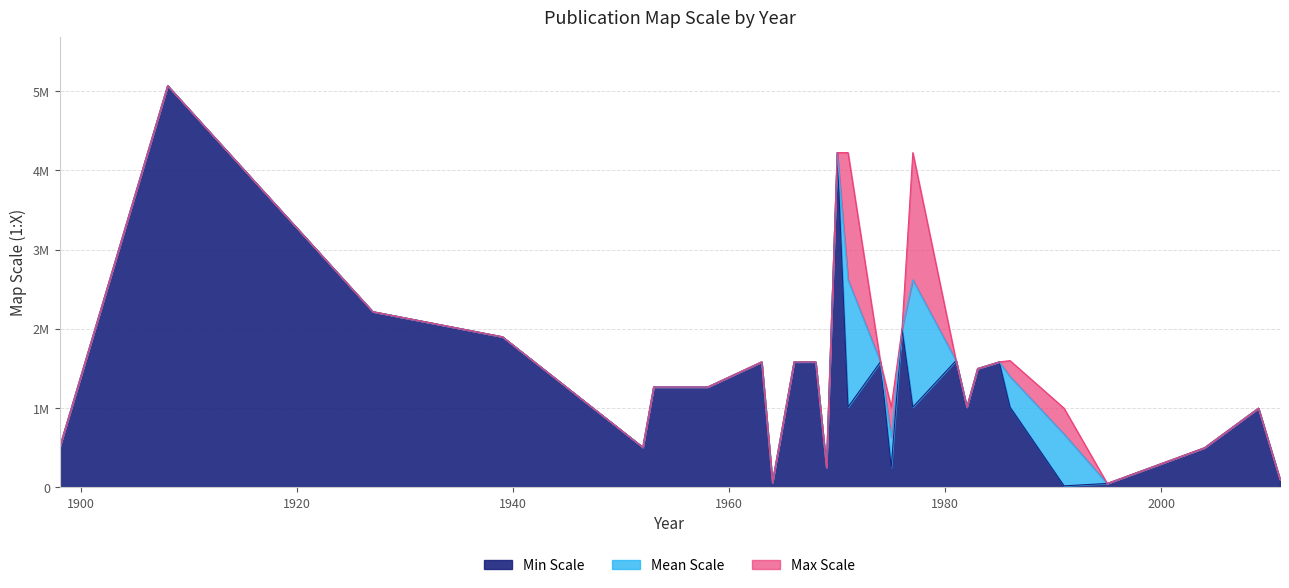

The value at 1985 is 1584000. True or false?

True